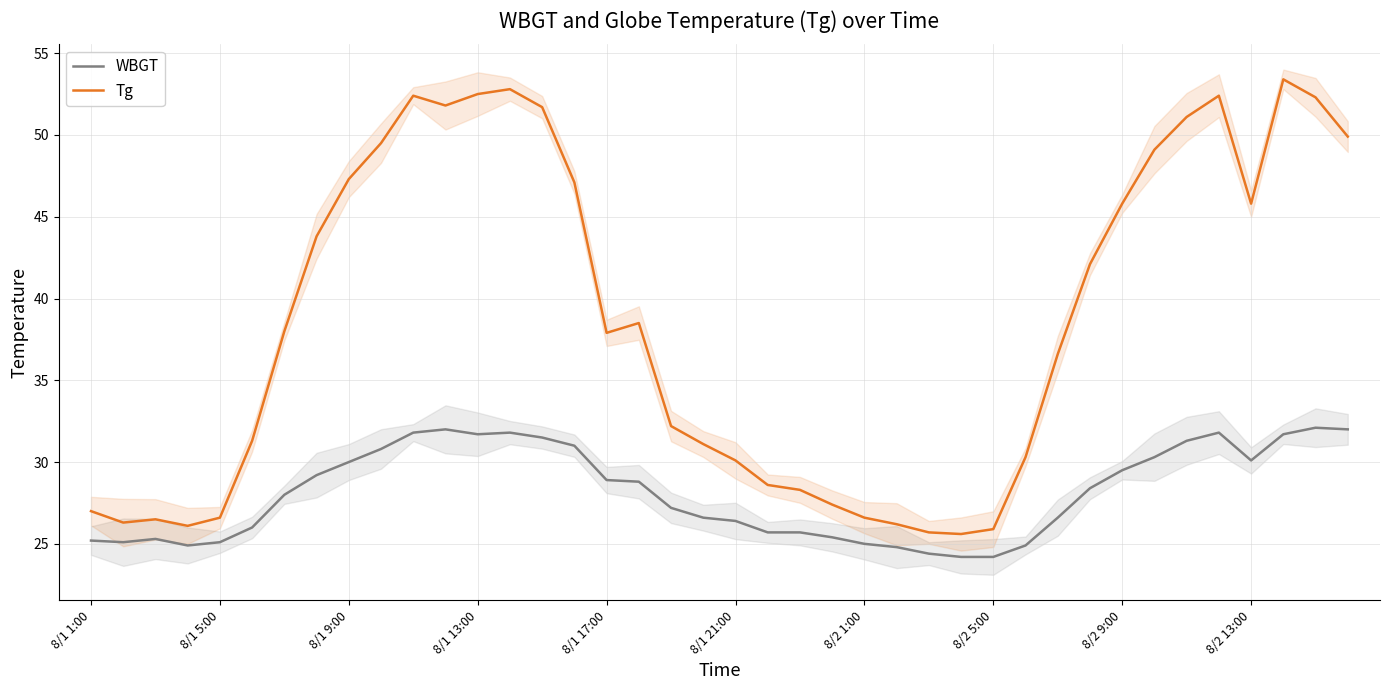

What is the average value of the WBGT series?

28.1